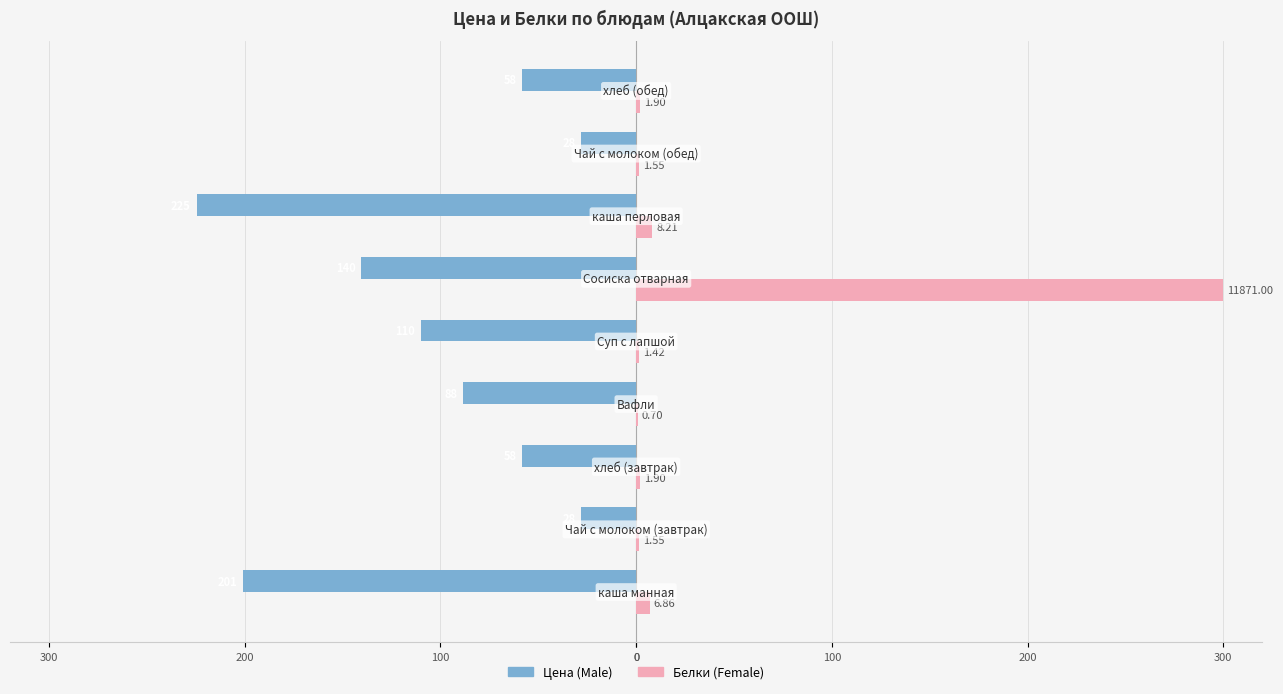

What is the difference between the second highest and minimum values in the Белки (Female) series?

7.5